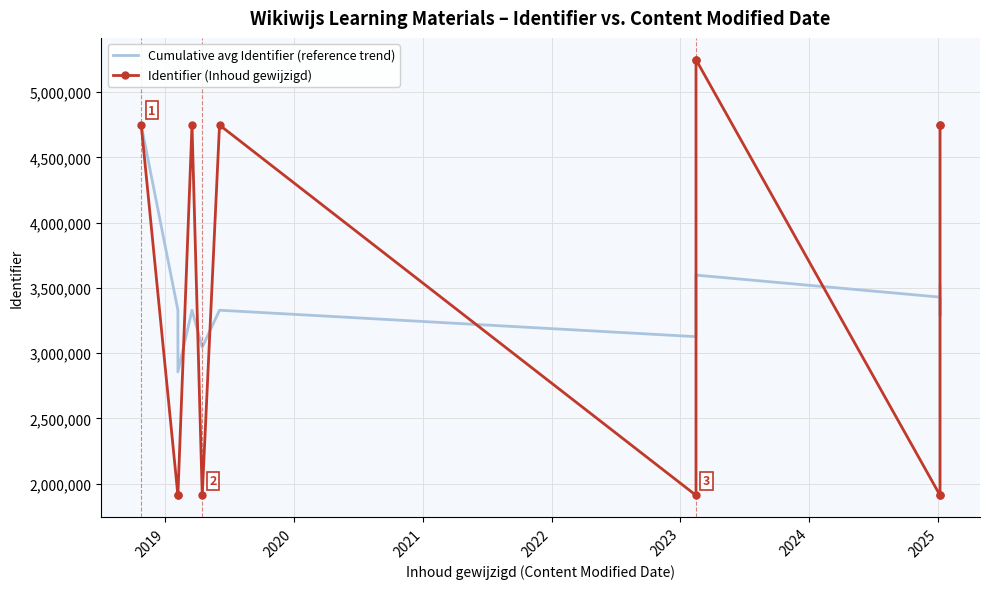

What are all the series names shown in the legend?

Cumulative avg Identifier (reference trend), Identifier (Inhoud gewijzigd)